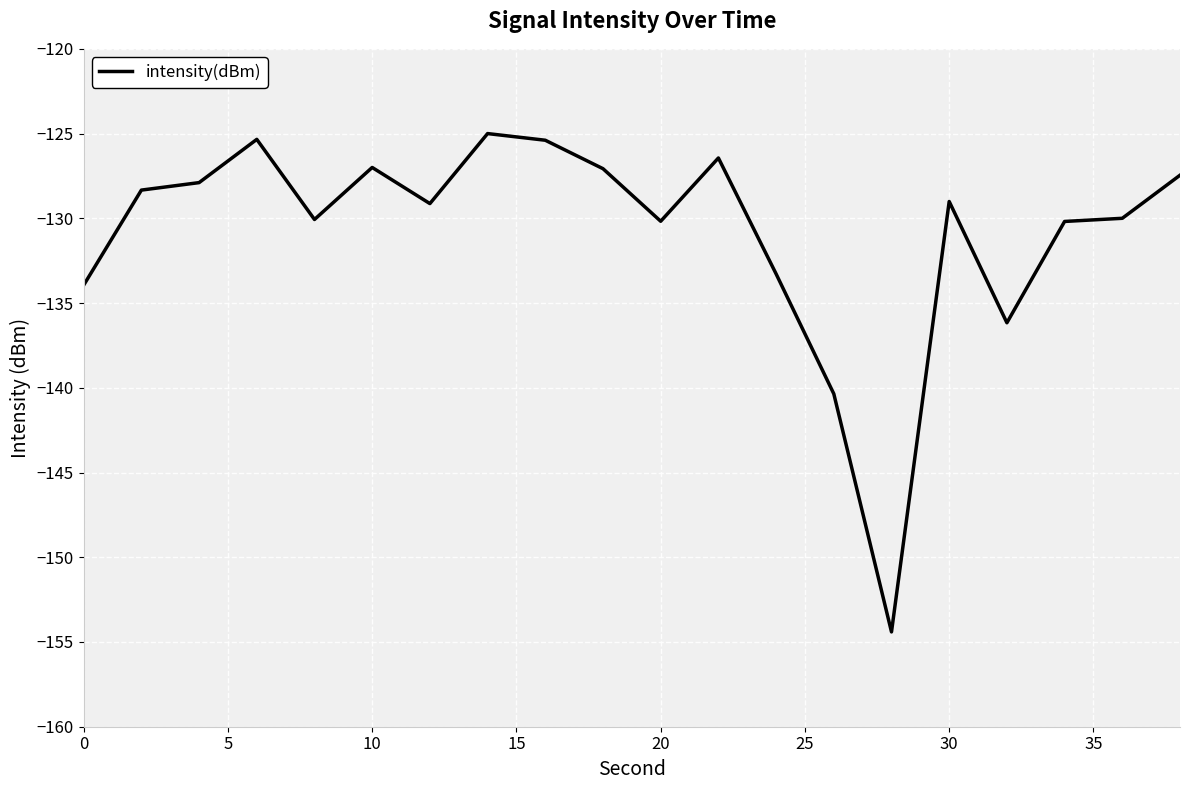

What is the difference between the maximum and minimum values?

29.4